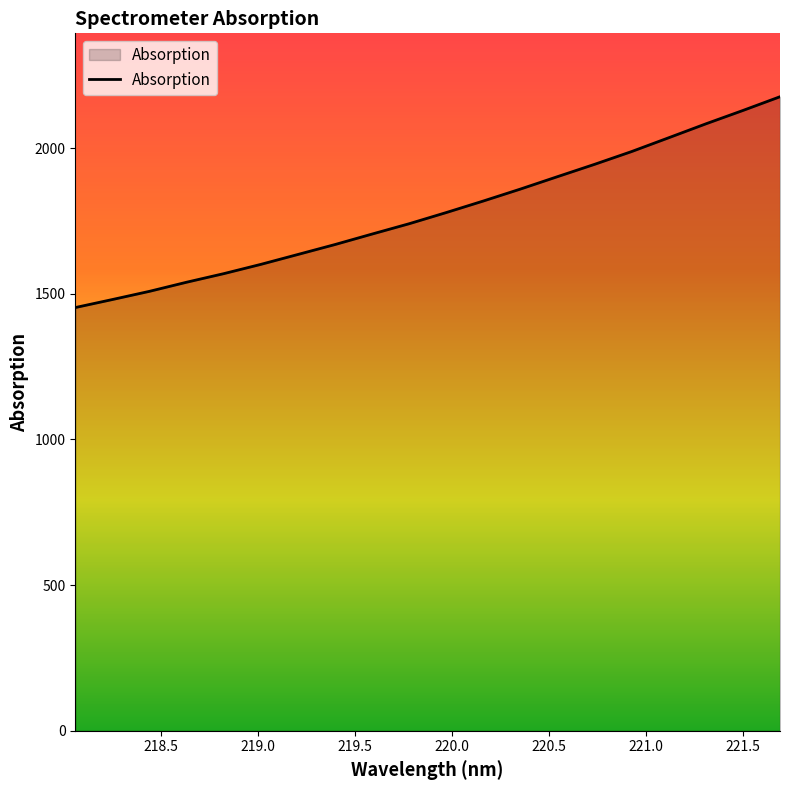

What is the maximum value shown in the chart?

2176.3